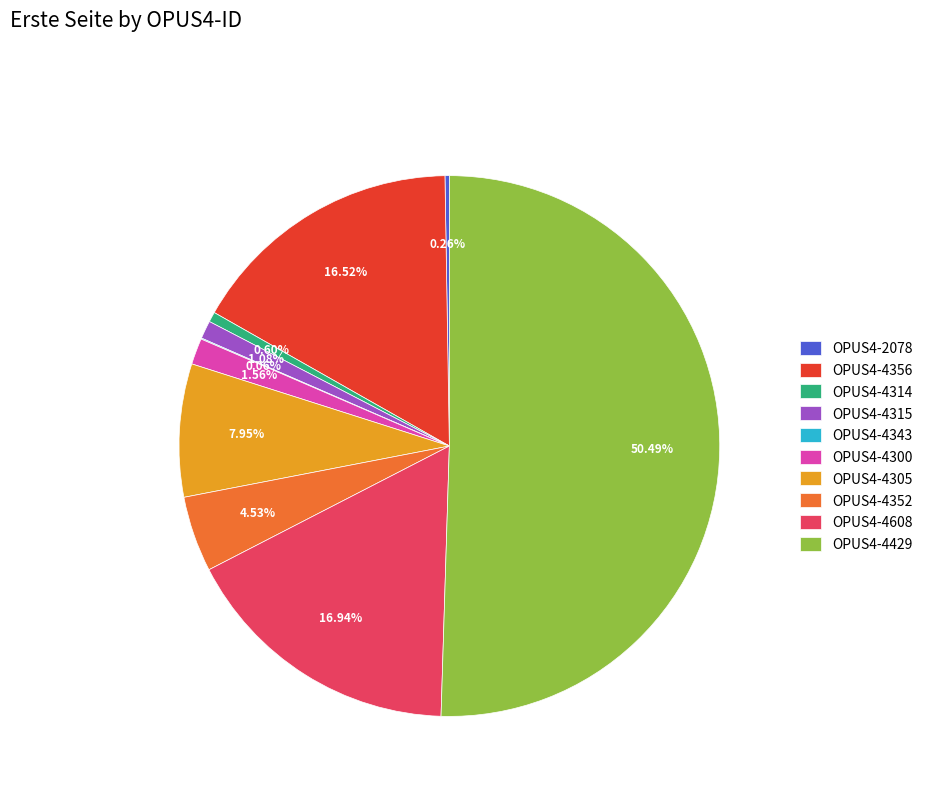

Combined, what portion of the pie is OPUS4-4352 and OPUS4-4315?

5.6%